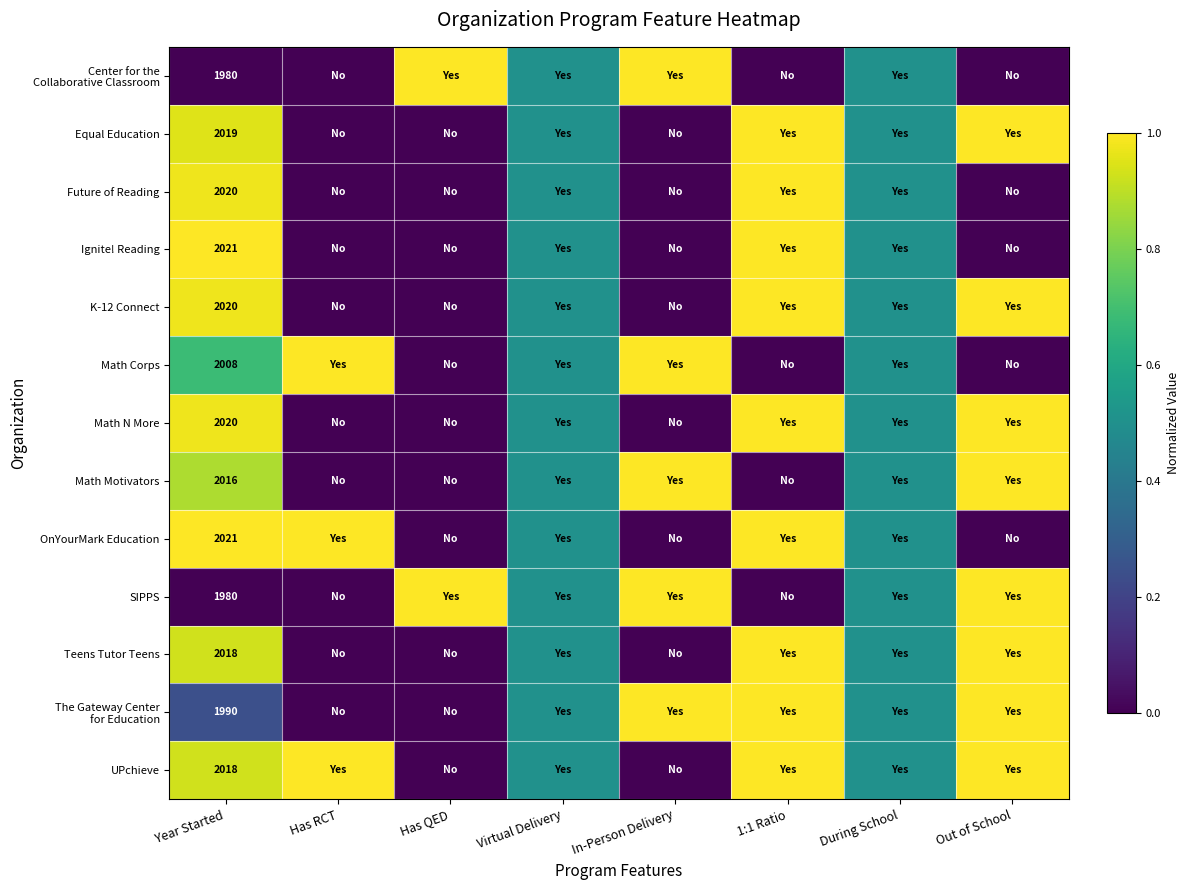

At which label does K-12 Connect reach its peak?

1:1 Ratio